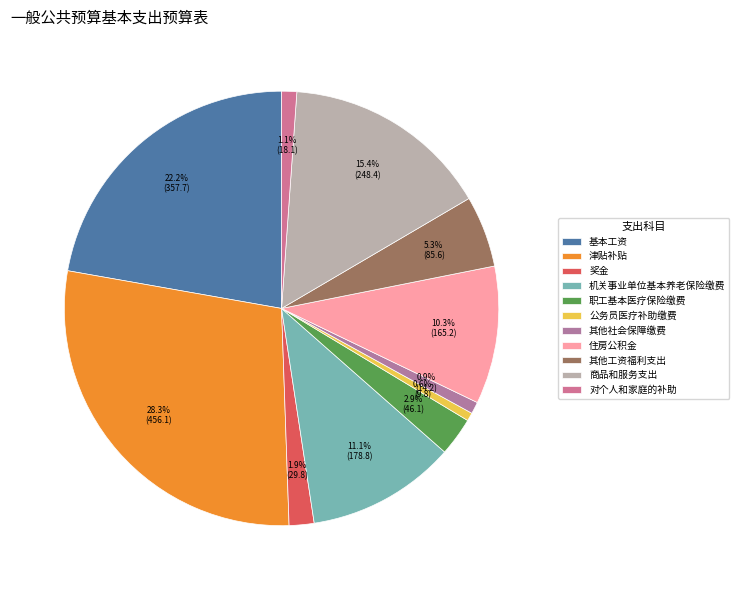

To the nearest percent, what is the difference between the largest and smallest slice percentages?

28%